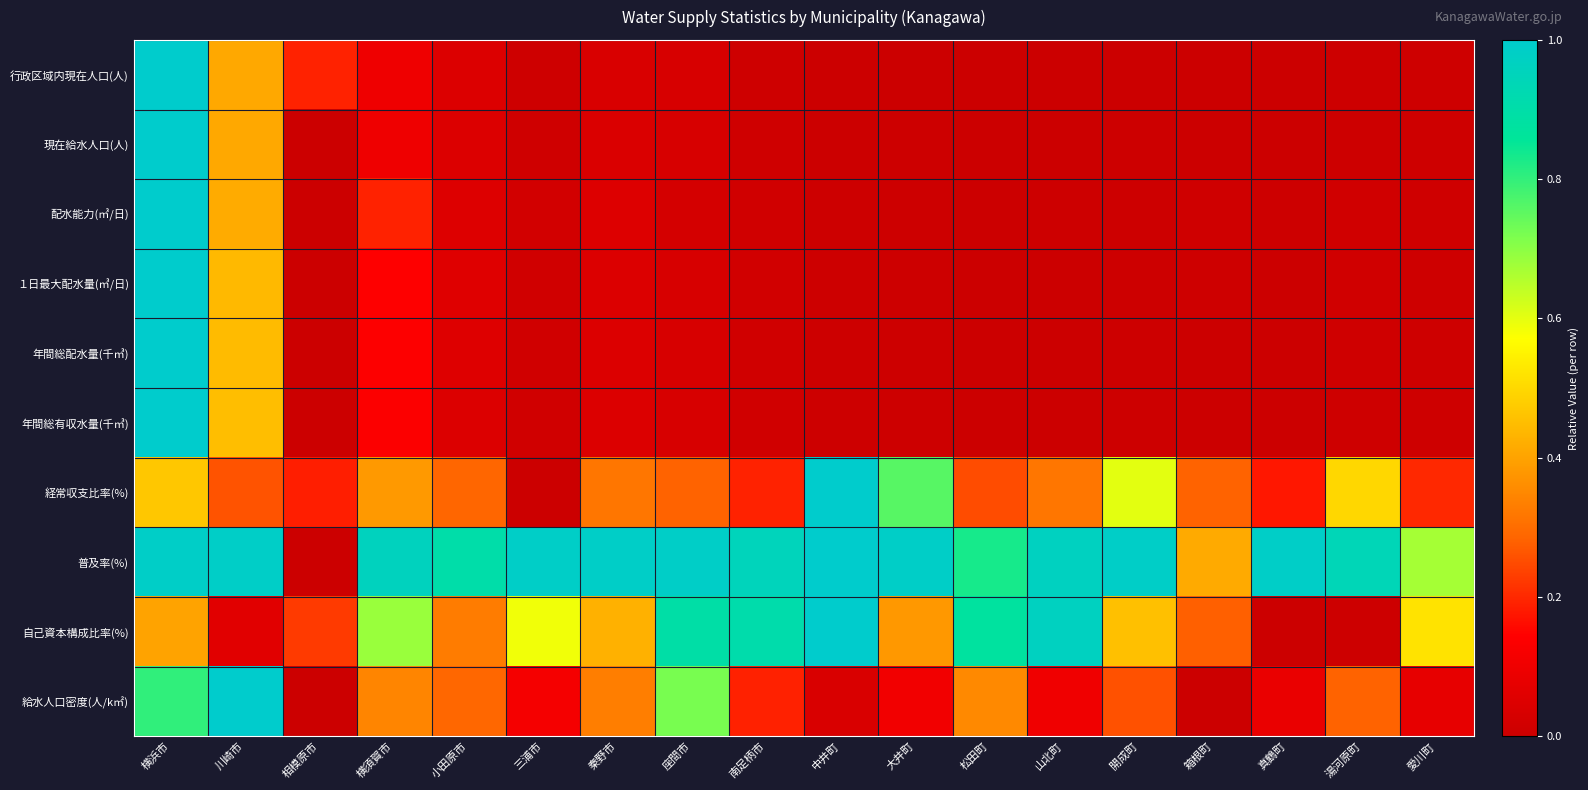

At 座間市, list the series in order from smallest to largest.

配水能力(㎥/日), 年間総配水量(千㎥), 年間総有収水量(千㎥), １日最大配水量(㎥/日), 行政区域内現在人口(人), 現在給水人口(人), 経常収支比率(%), 給水人口密度(人/k㎡), 自己資本構成比率(%), 普及率(%)